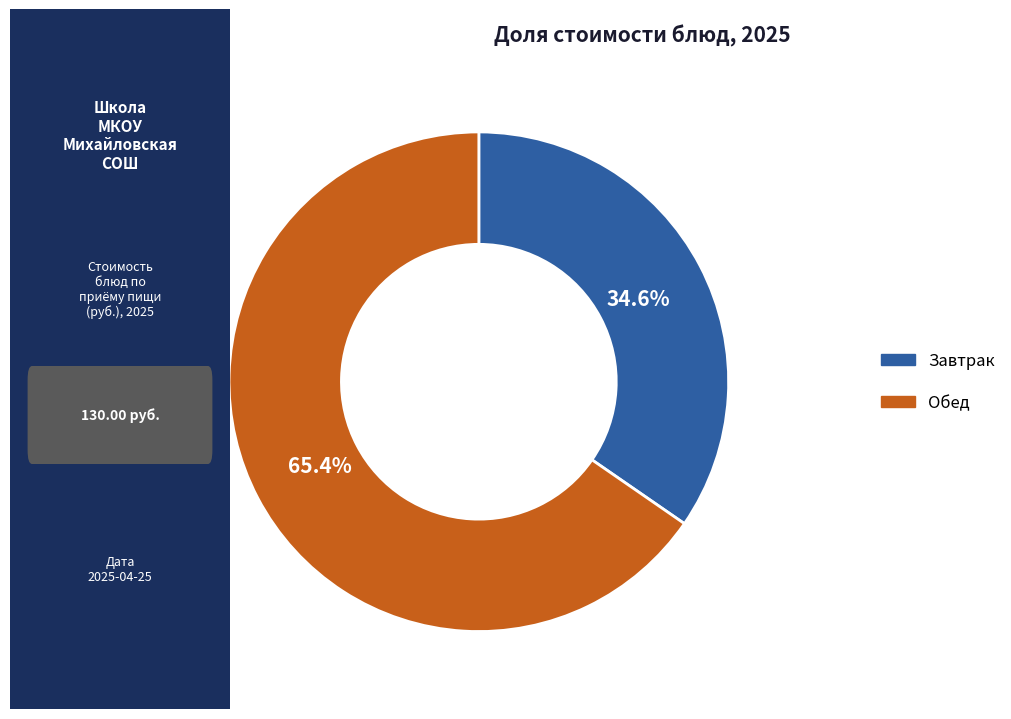

Does any single category account for the majority?

Yes